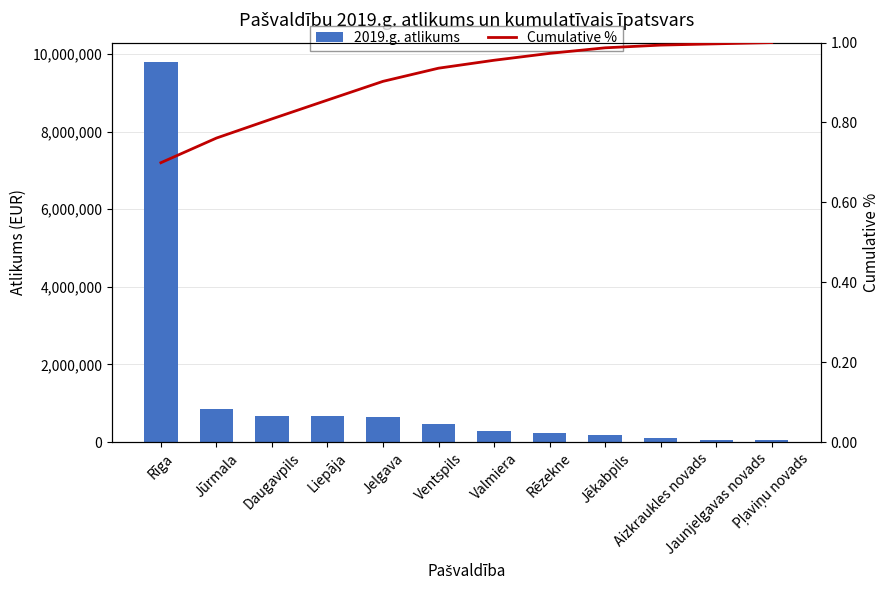

Which label corresponds to the smallest value in the chart?

Rīga